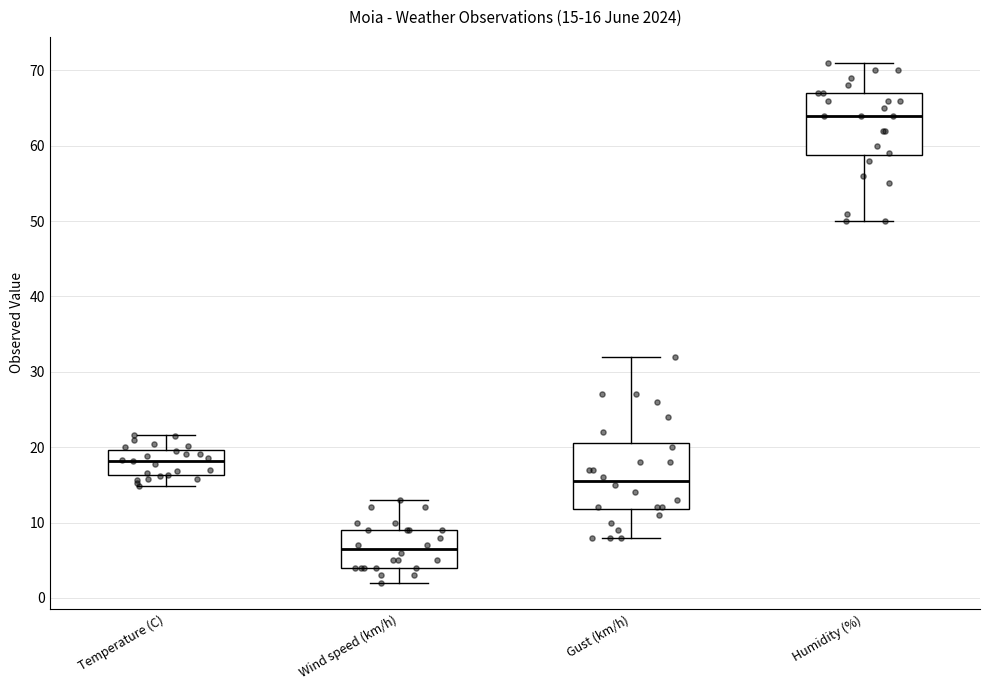

Which box's median line is the lowest?

Wind speed (km/h)